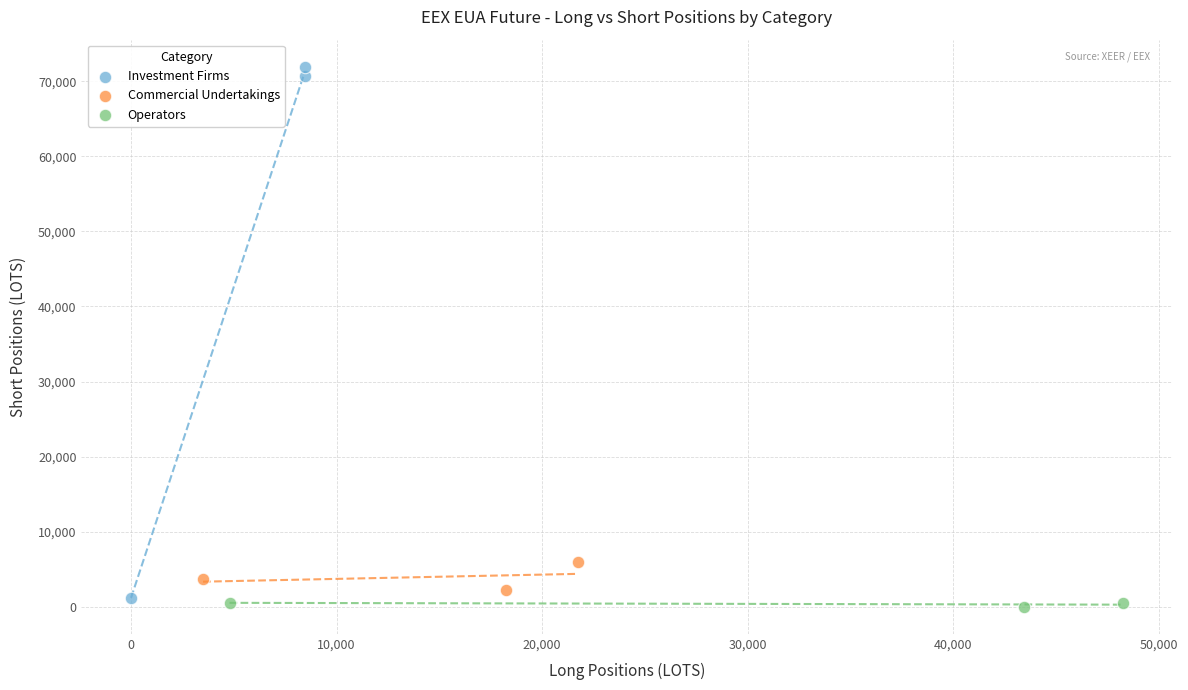

Which series contains the highest Y value?

Investment Firms